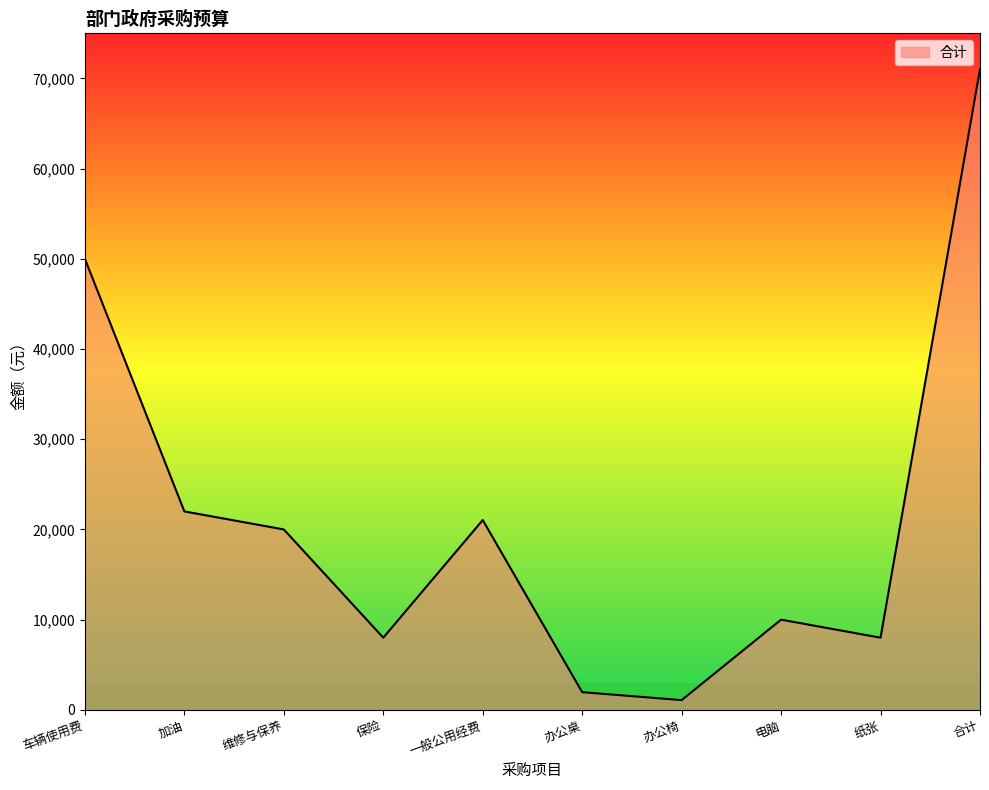

What is the difference between the second highest and minimum values?

48920